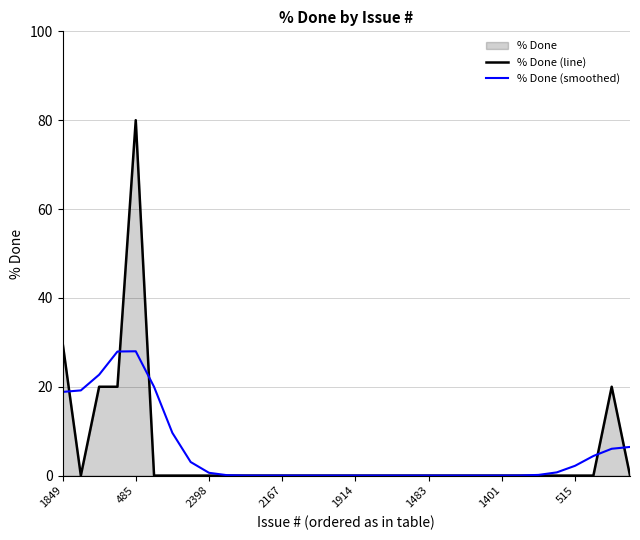

True or false: % Done (smoothed) and % Done (line) intersect in this chart.

True